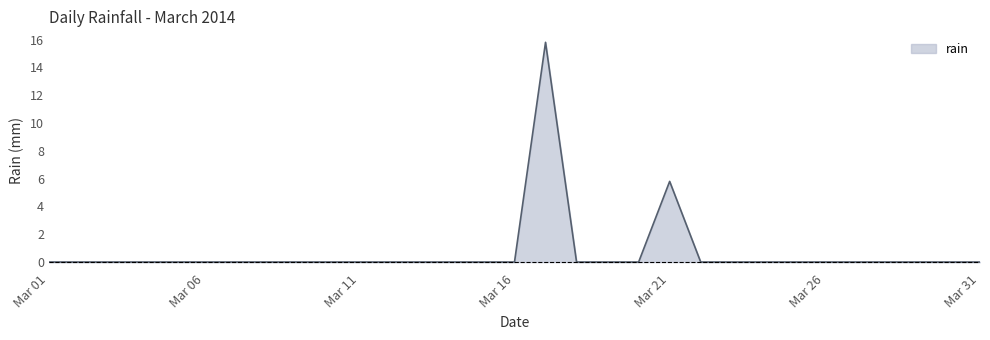

What is the maximum value shown in the chart?

15.8